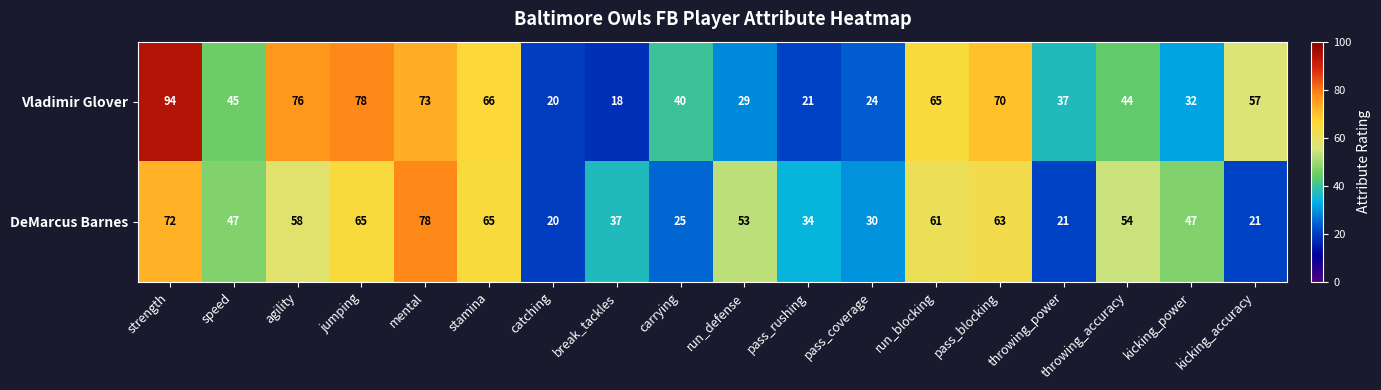

What is the minimum value shown in the chart?

18